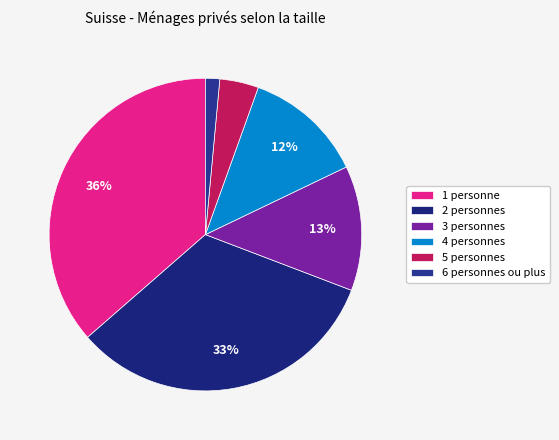

The 4 personnes slice represents 12% of the pie. True or false?

True